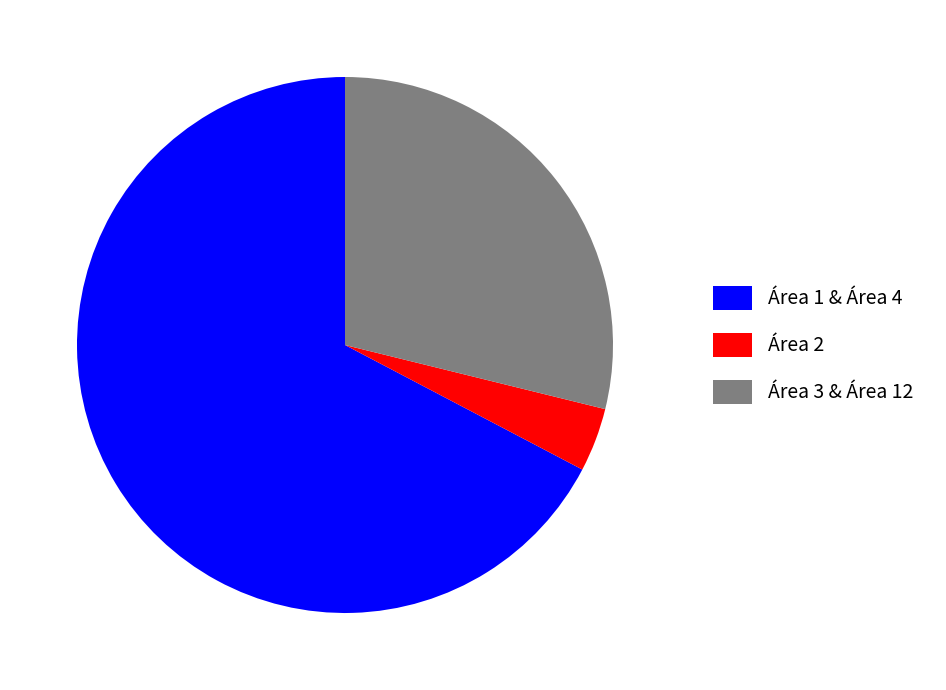

True or false: Área 3 & Área 12 accounts for 29% of the total.

True